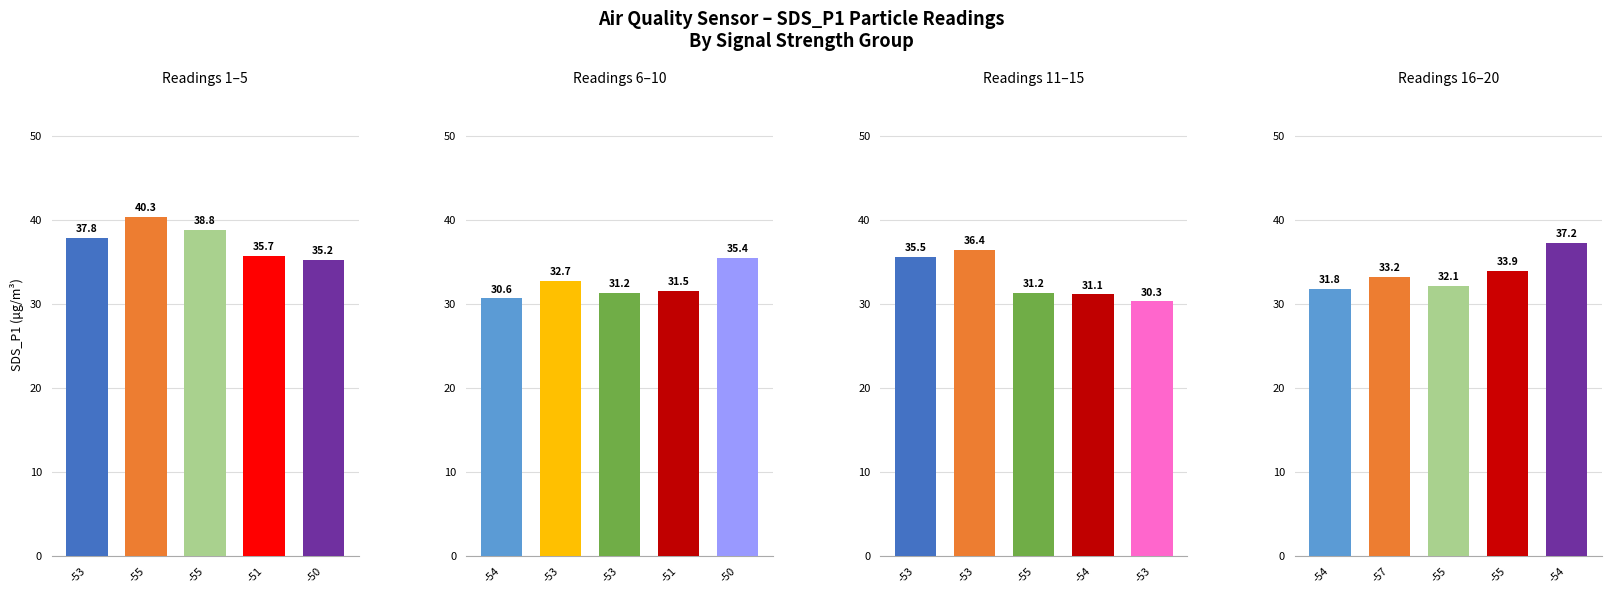

What is the label of the 2nd bar from the left?

-57